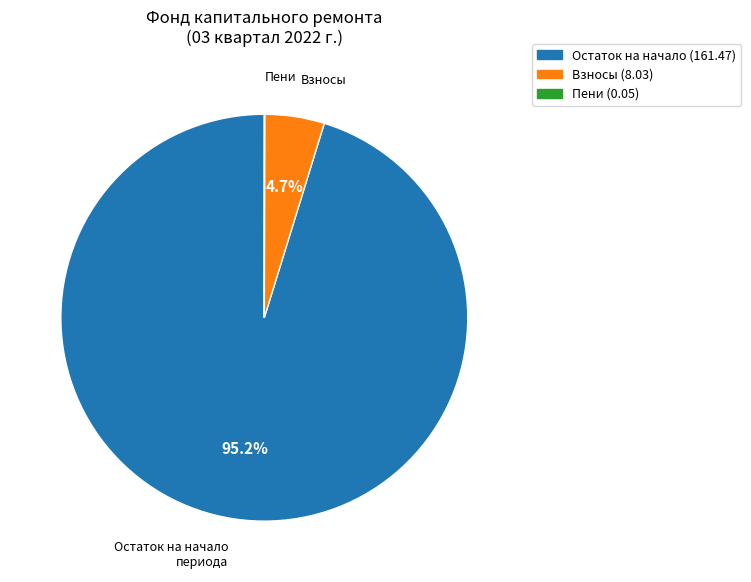

Which slice is the largest?

Остаток на начало (161.47)